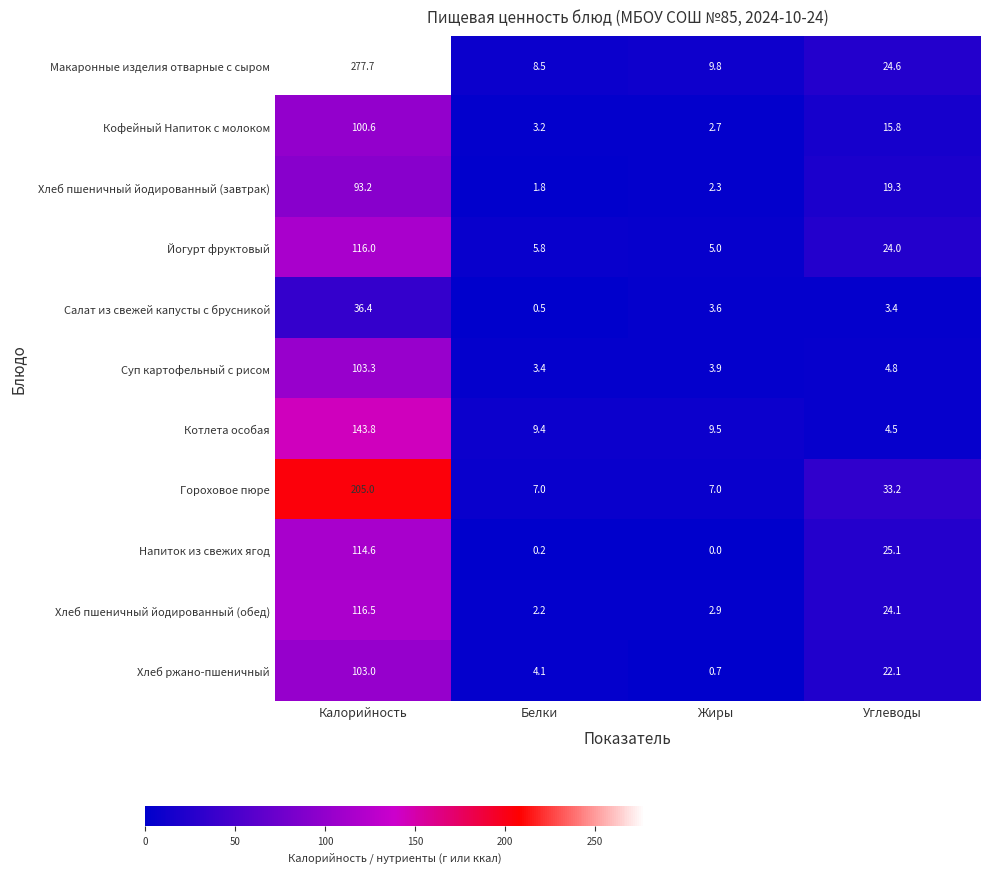

At which category does the chart reach its peak across all series?

Калорийность